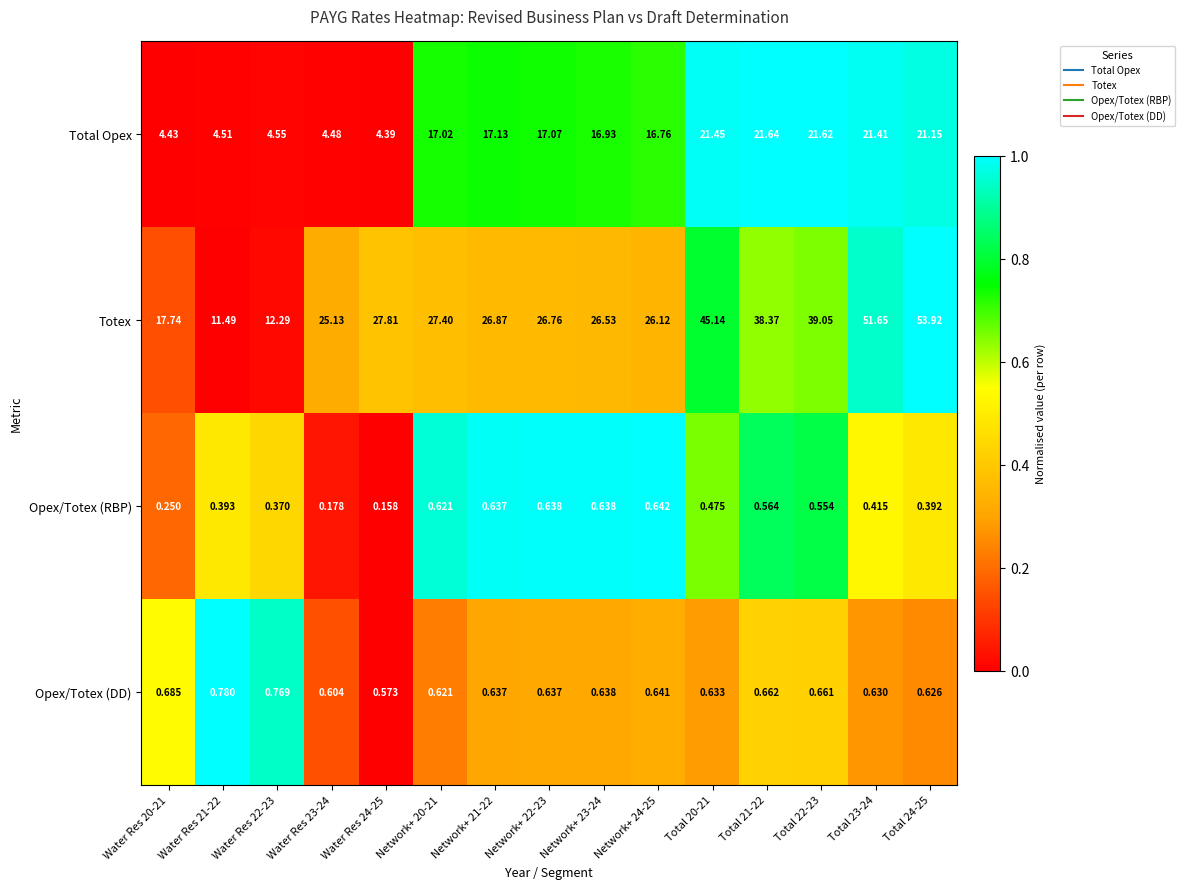

How many data points in Total Opex are above 17?

8